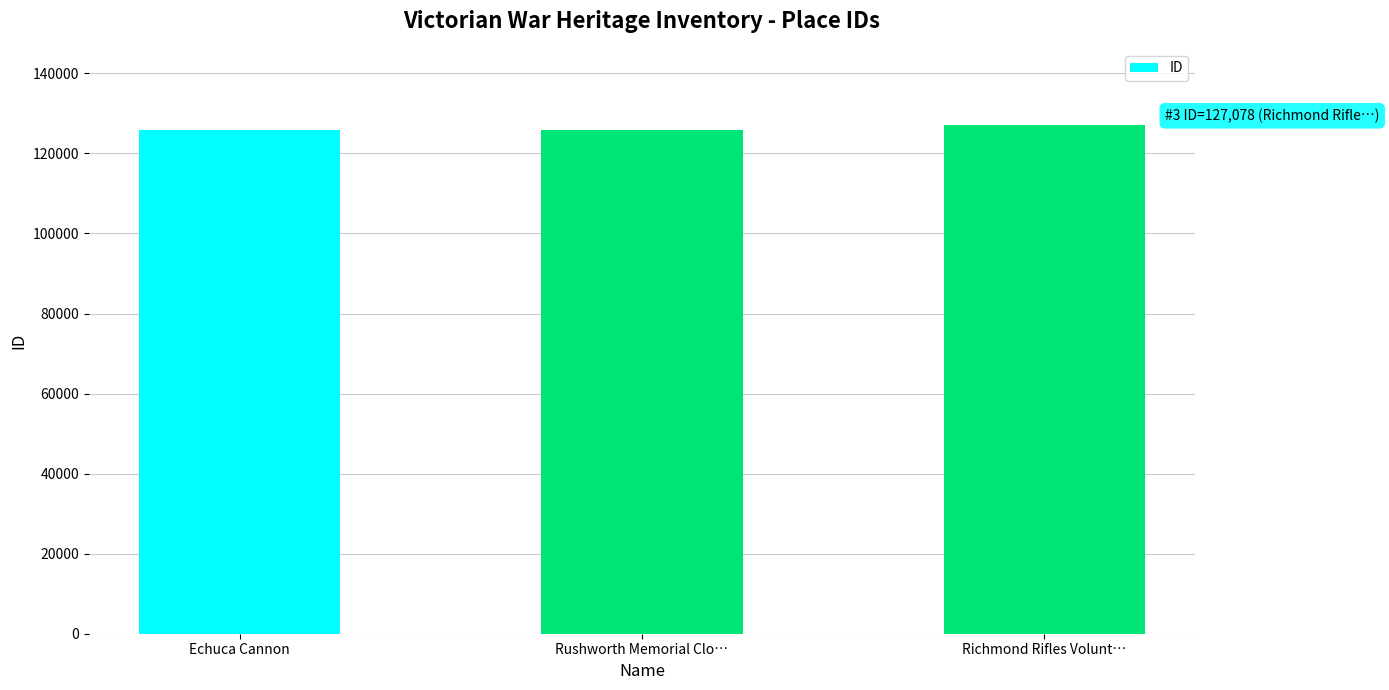

What is the average value?

126198